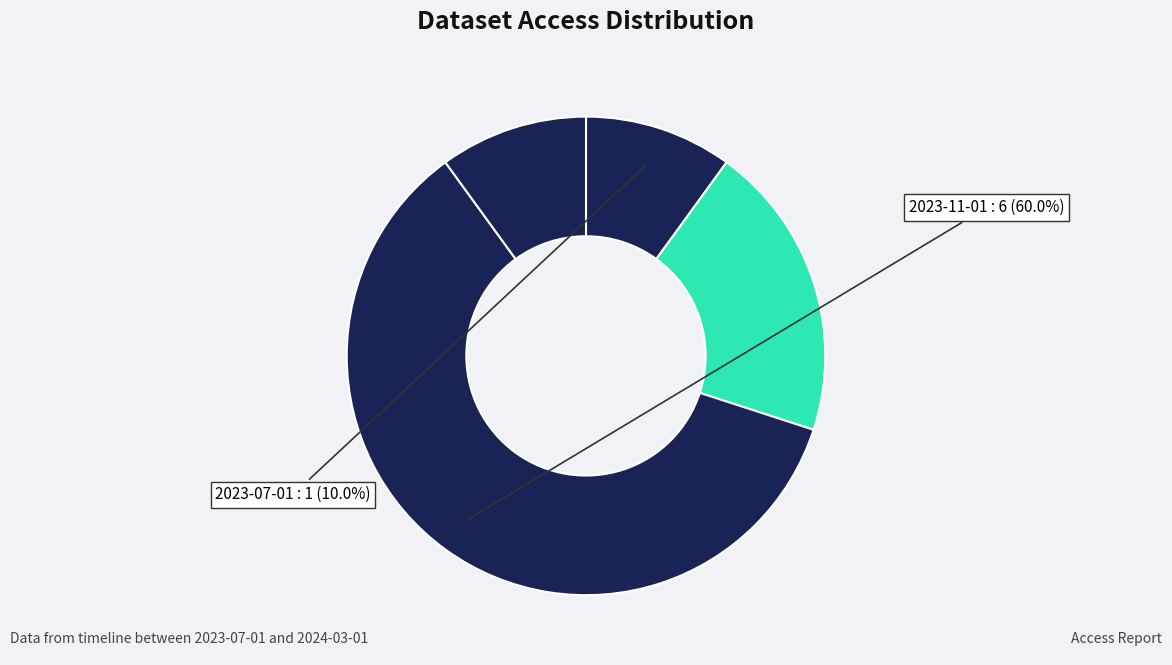

How many slices are in this pie chart?

4